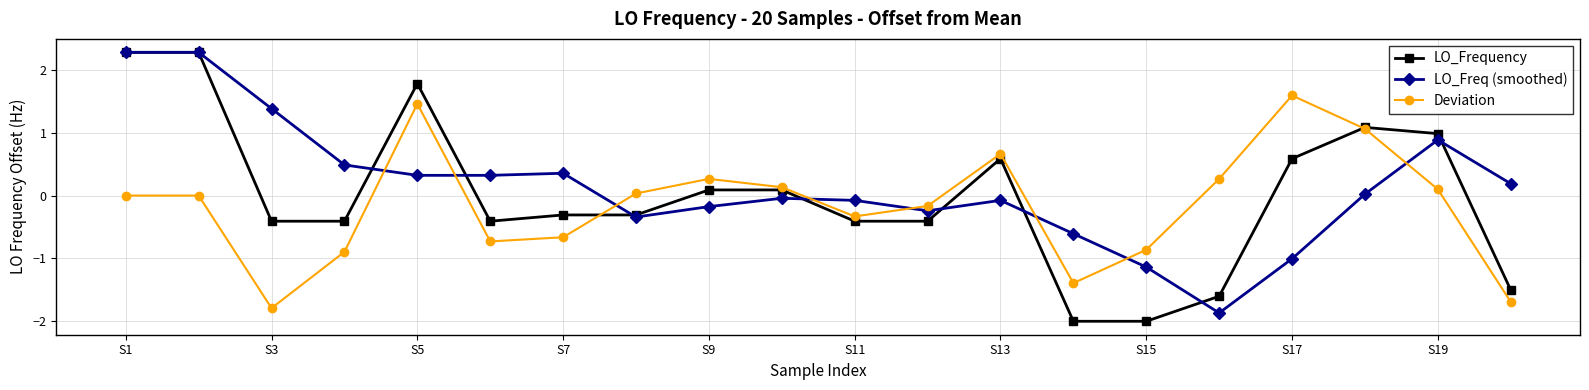

How many data points in LO_Frequency are above 0?

9